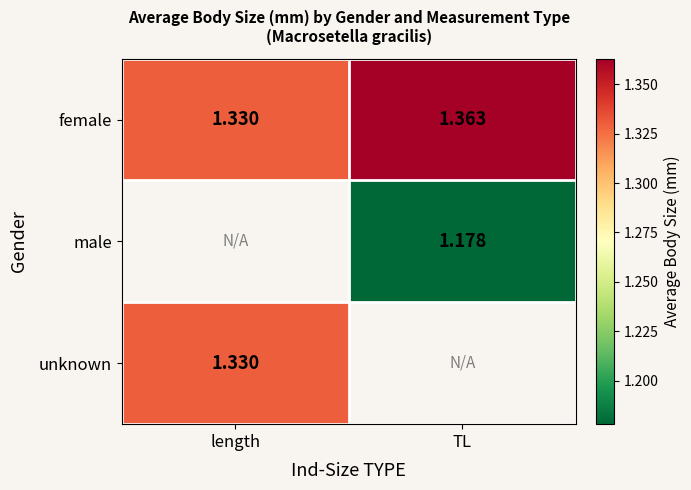

At which label does female reach its minimum?

length